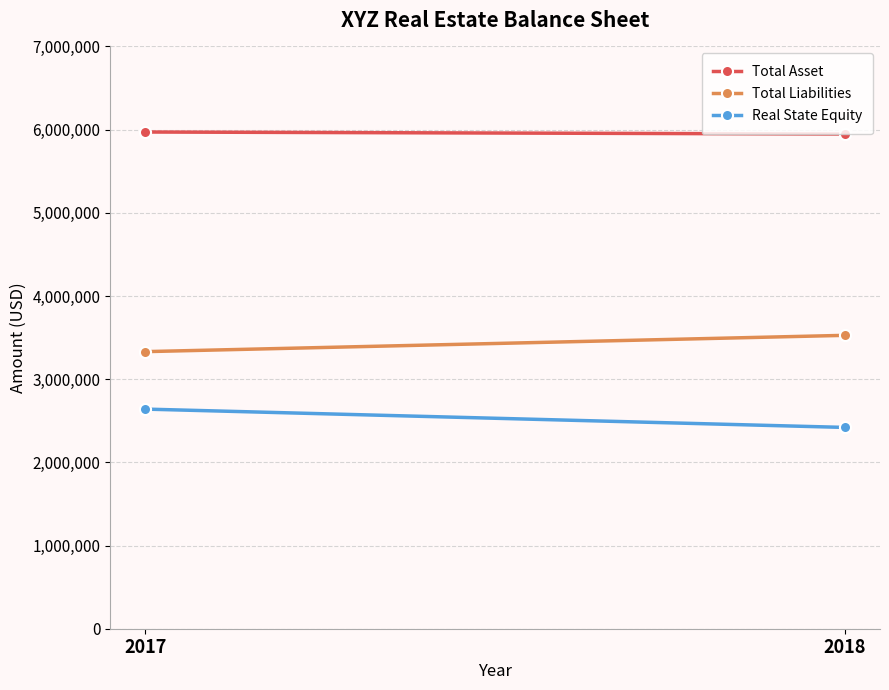

Read the Total Liabilities value at 2018, to the nearest 10.

3527000